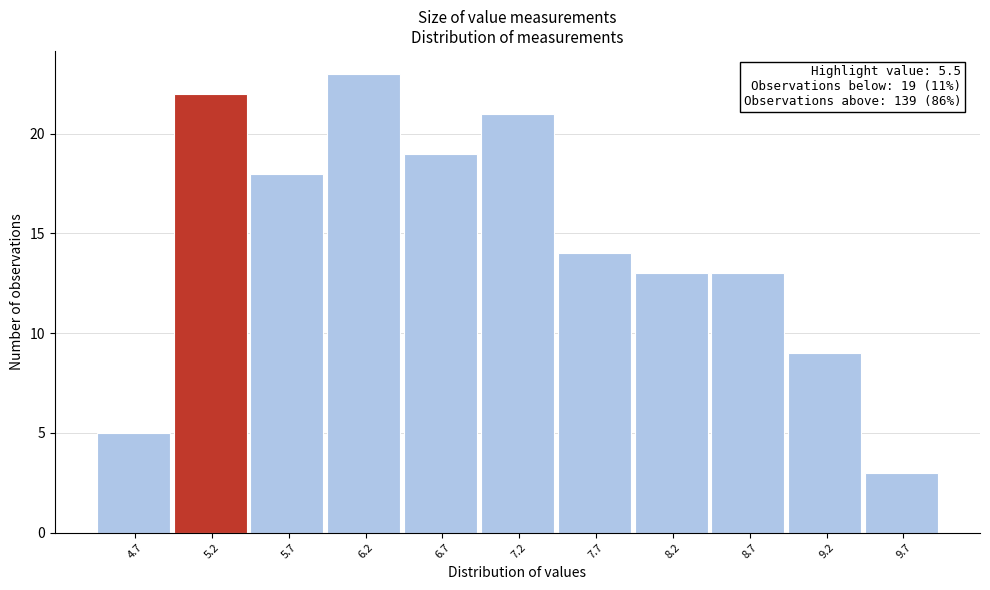

Reading left to right, extract all data points from this chart.

5	22	18	23	19	21	14	13	13	9	3